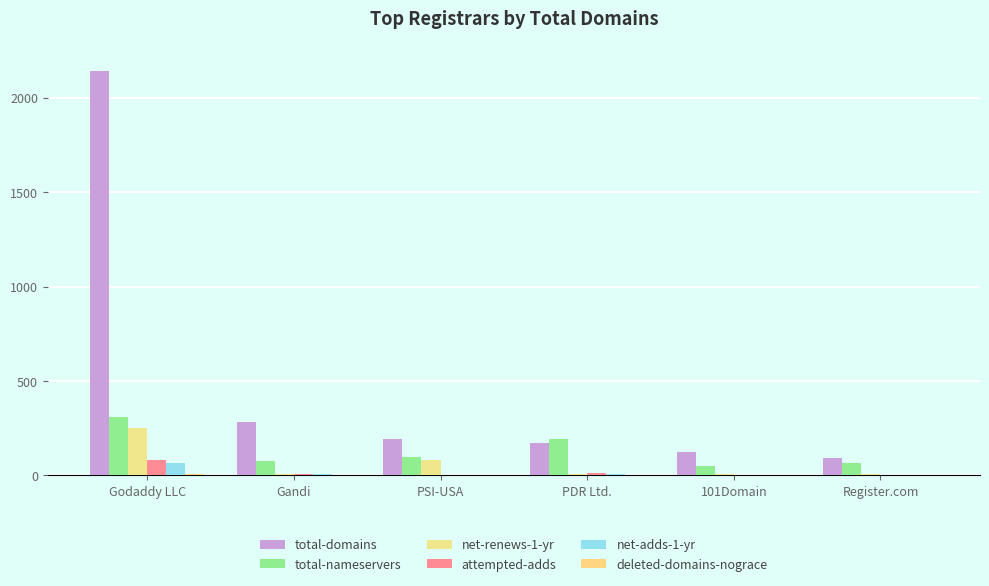

How many categories are shown in the chart?

6